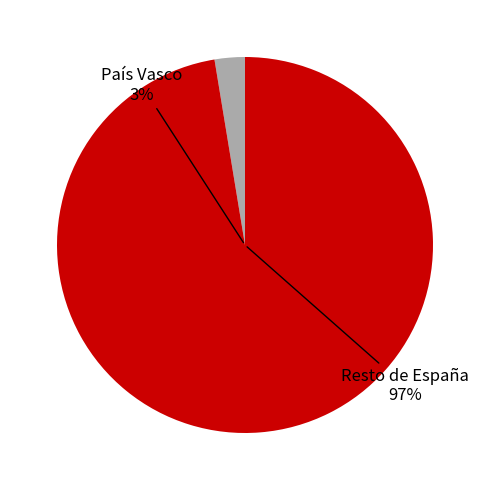

To the nearest percent, what portion does País Vasco represent?

3%